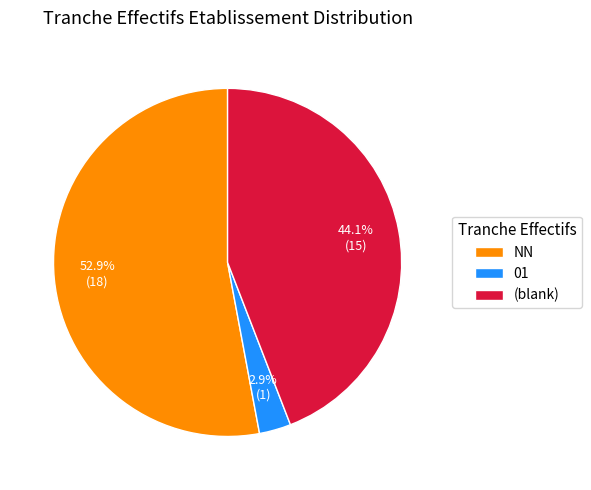

Count the number of slices in the pie.

3